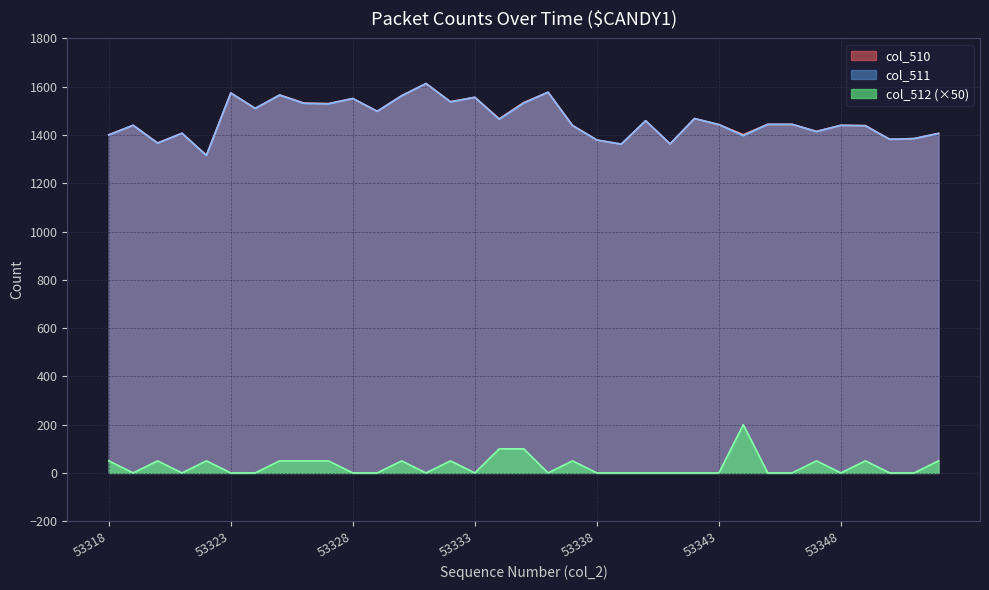

True or false: col_512 and col_511 intersect in this chart.

False